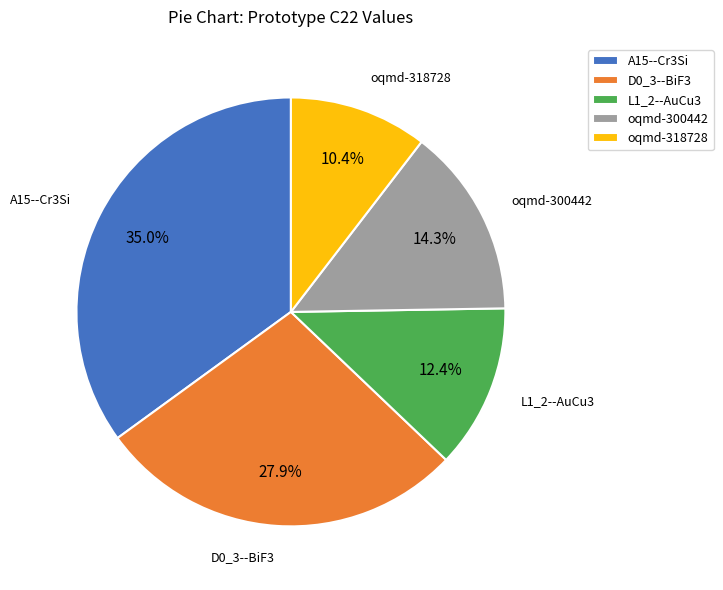

Which slice is the smallest?

oqmd-318728